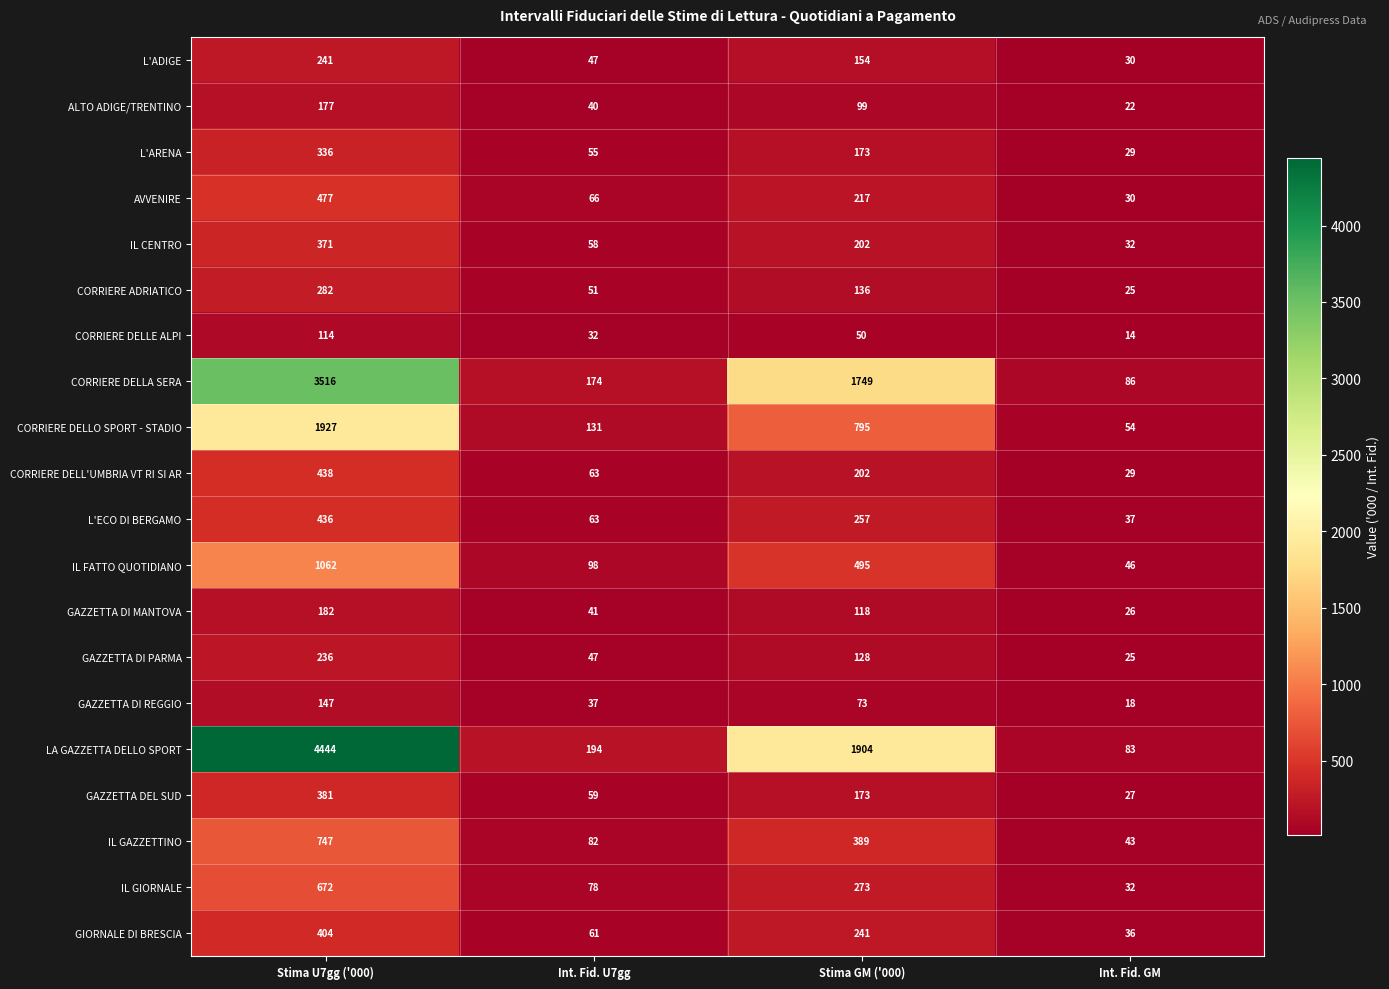

Where is GIORNALE DI BRESCIA nearest to the value 220?

Stima GM ('000)